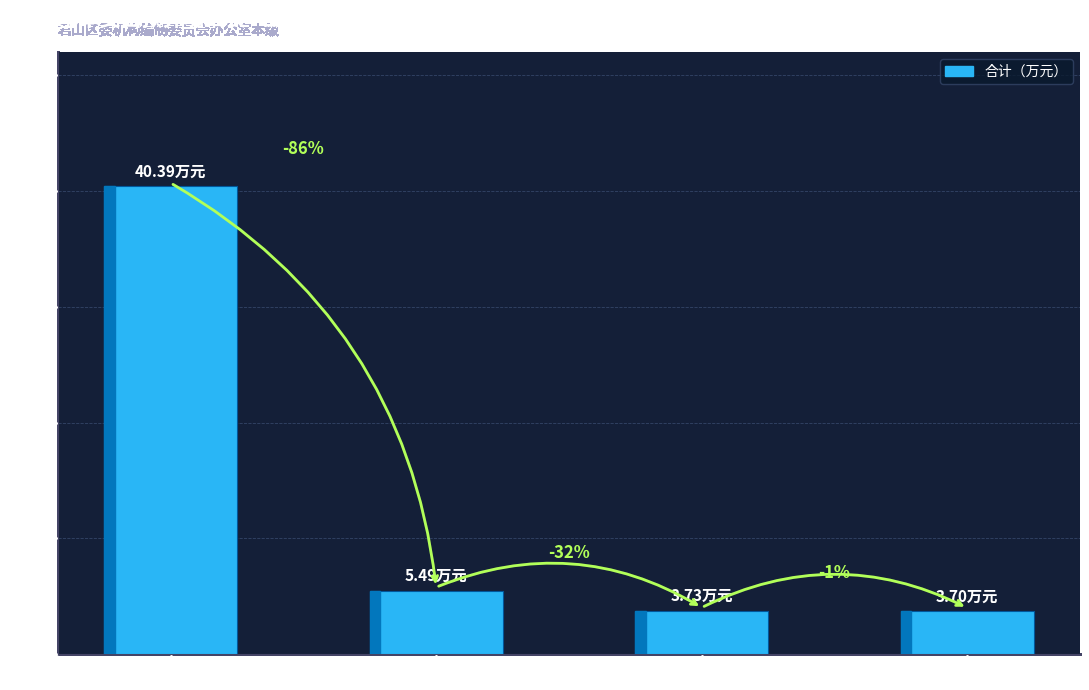

Rank the categories by value from lowest to highest.

住房保障支出, 卫生健康支出, 社会保障和就业支出, 一般公共服务支出